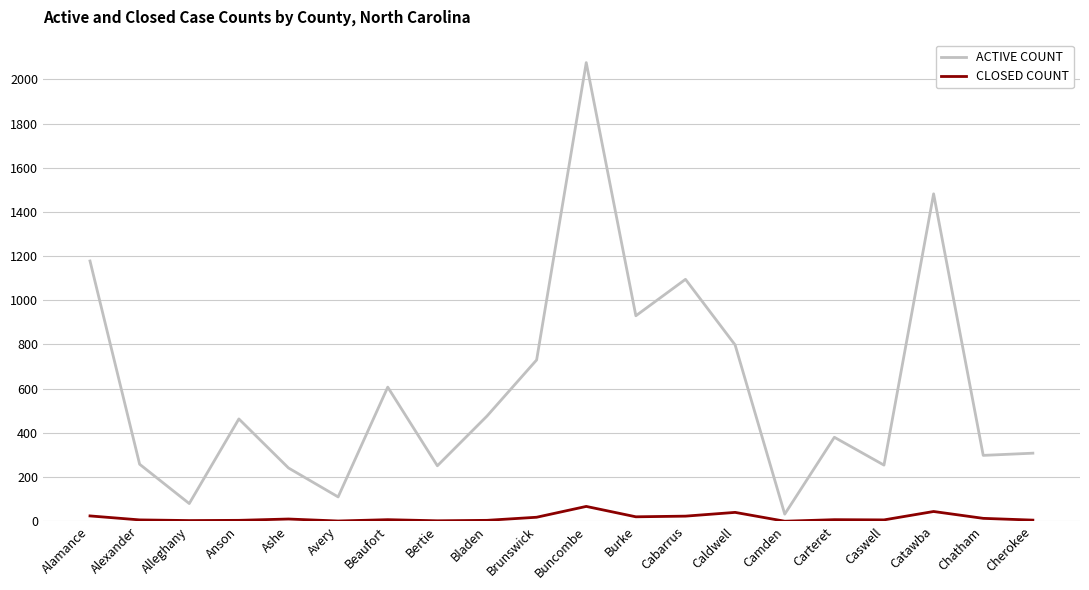

True or false: CLOSED COUNT and ACTIVE COUNT intersect in this chart.

False